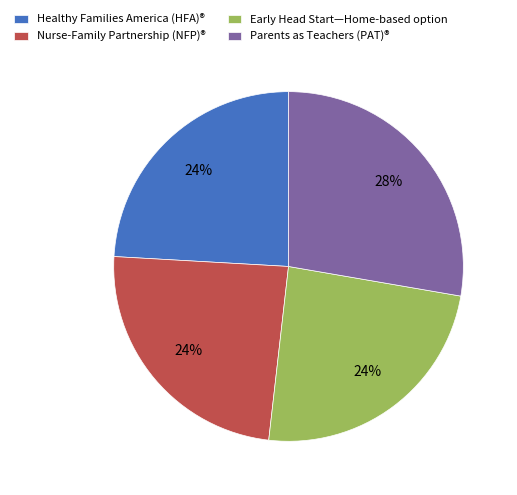

Which has a higher value, Parents as Teachers (PAT)® or Nurse-Family Partnership (NFP)®?

Parents as Teachers (PAT)®